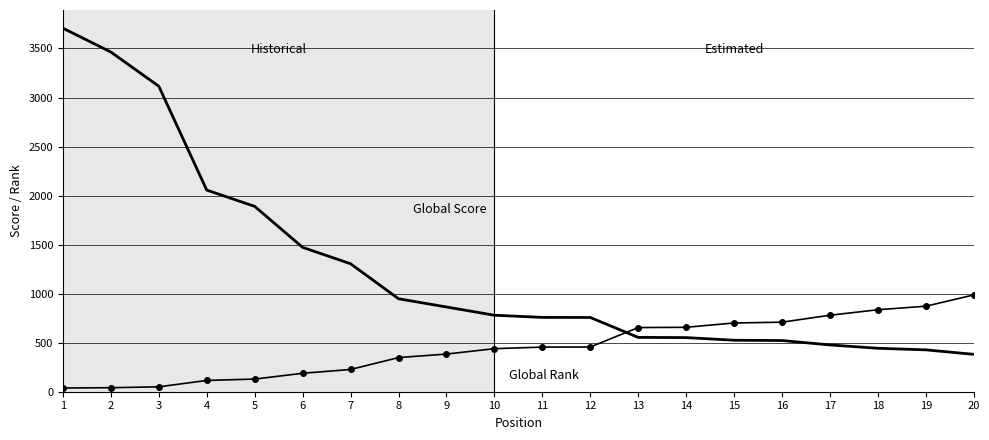

What is the maximum value shown in the chart?

3707